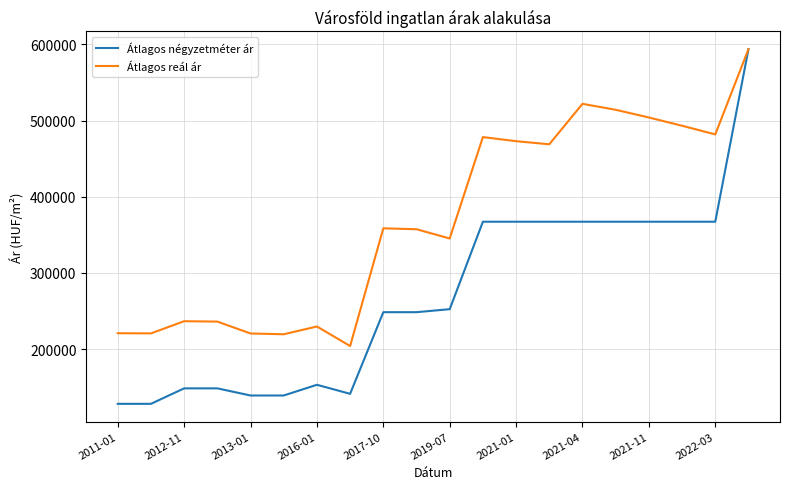

Rank the series by their average value, from lowest to highest.

Átlagos négyzetméter ár, Átlagos reál ár